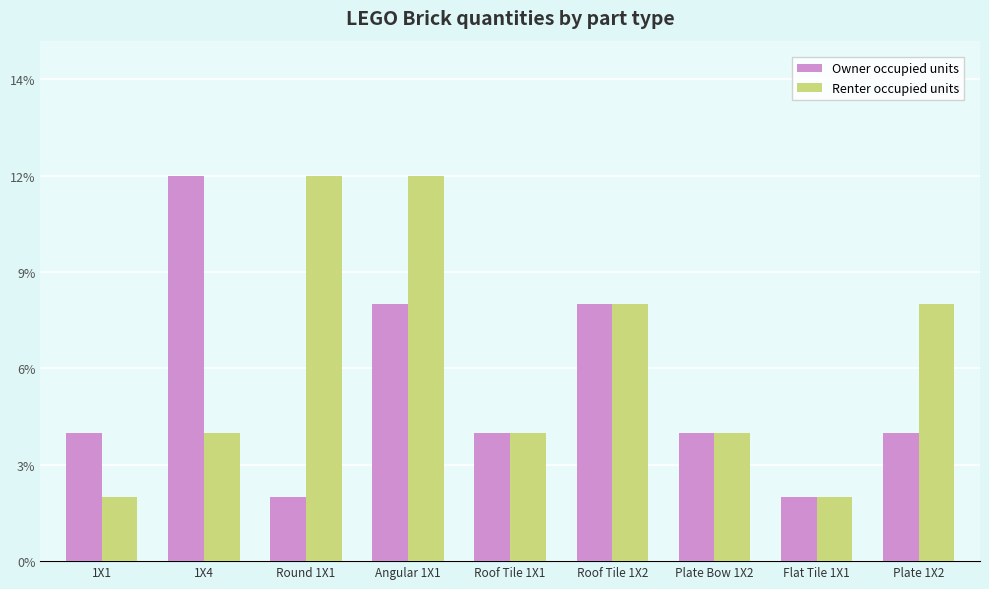

What is the value of the Renter occupied units bar at the 8th from the left?

1